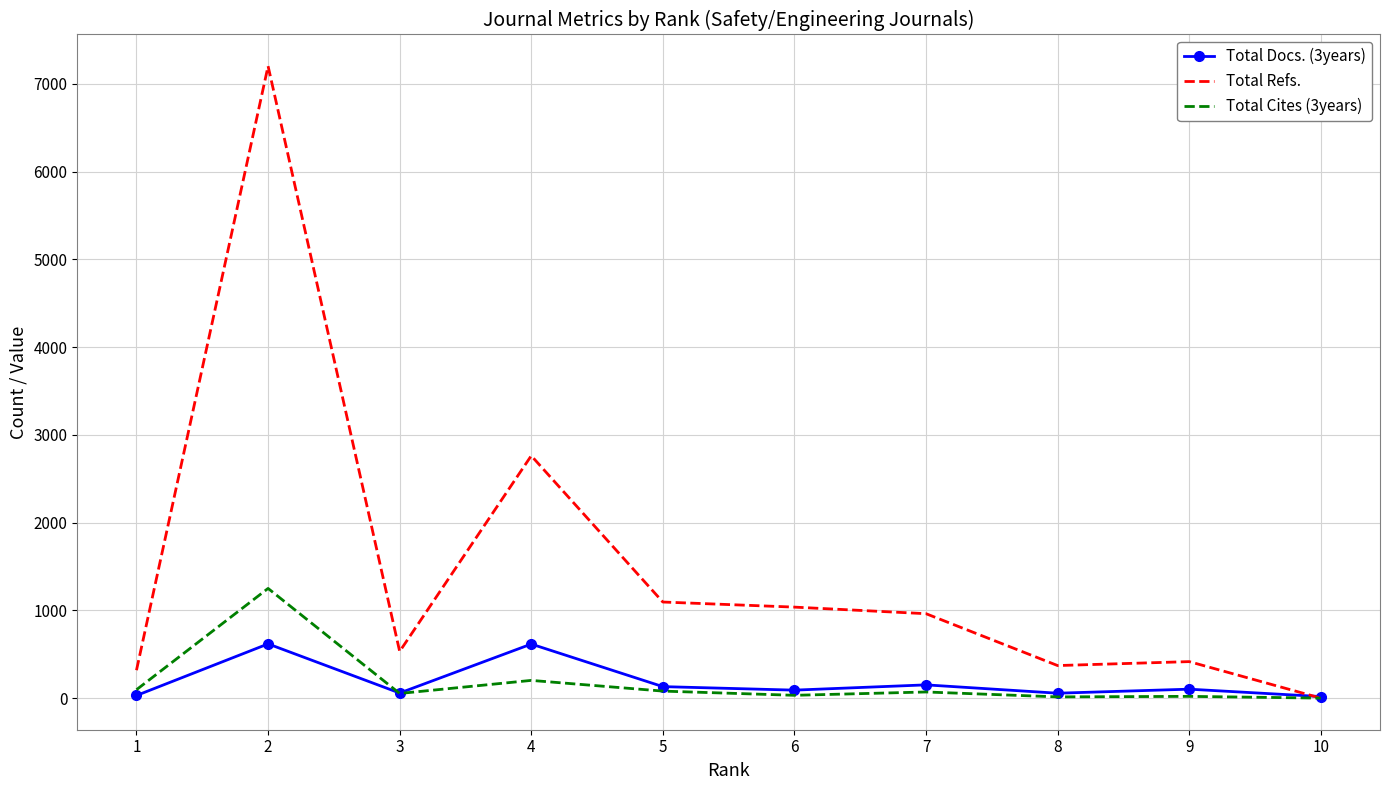

Is it true that Total Refs. equals 532 at 3?

True